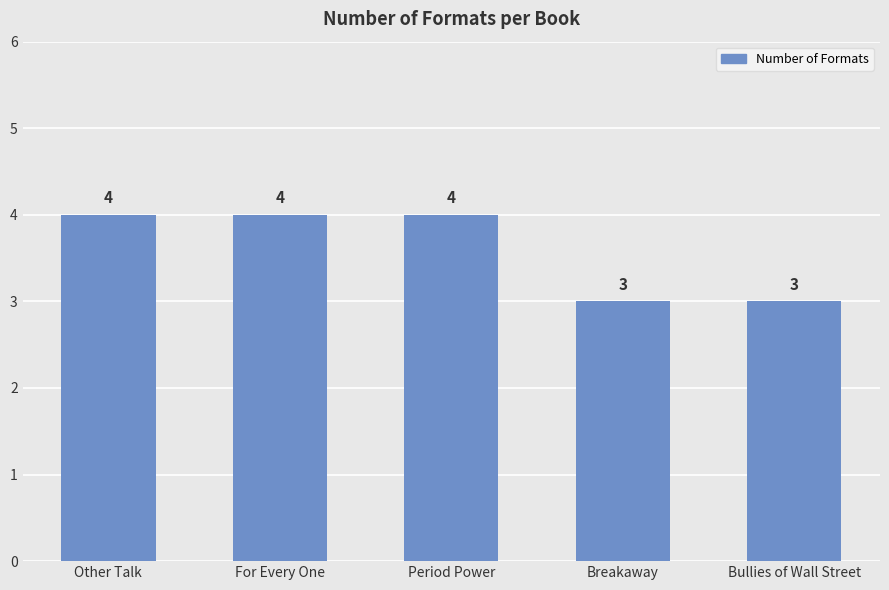

What is the greatest value displayed?

4